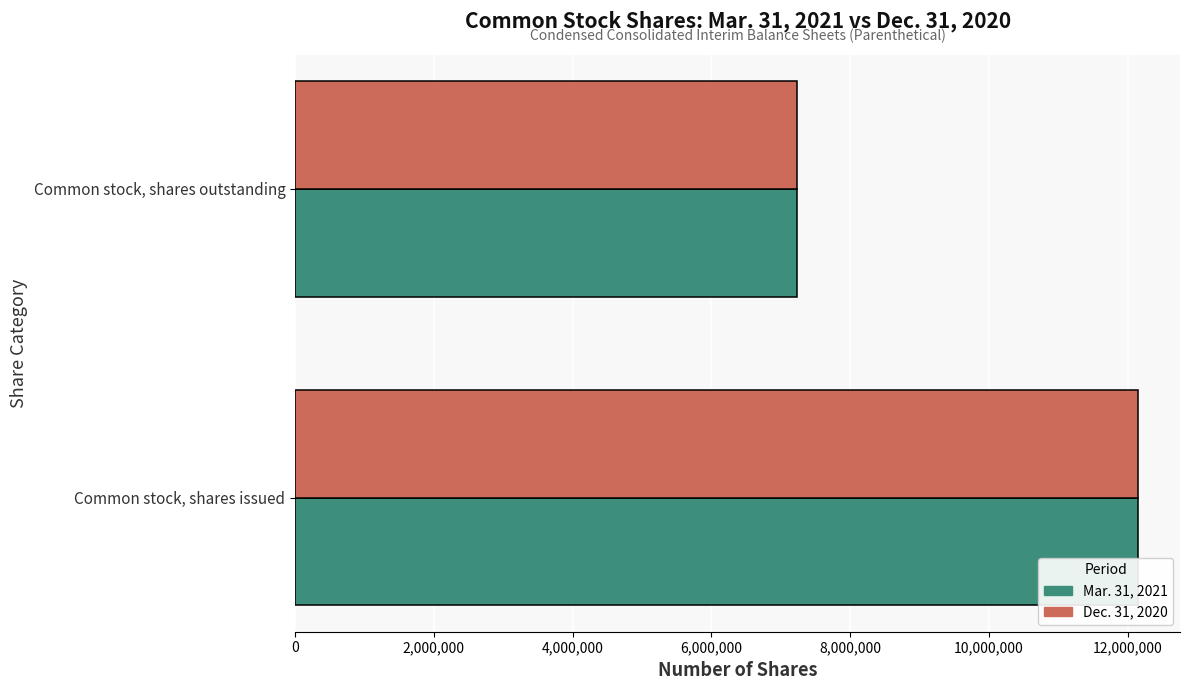

What is the sum of all Mar. 31, 2021 values?

19378383